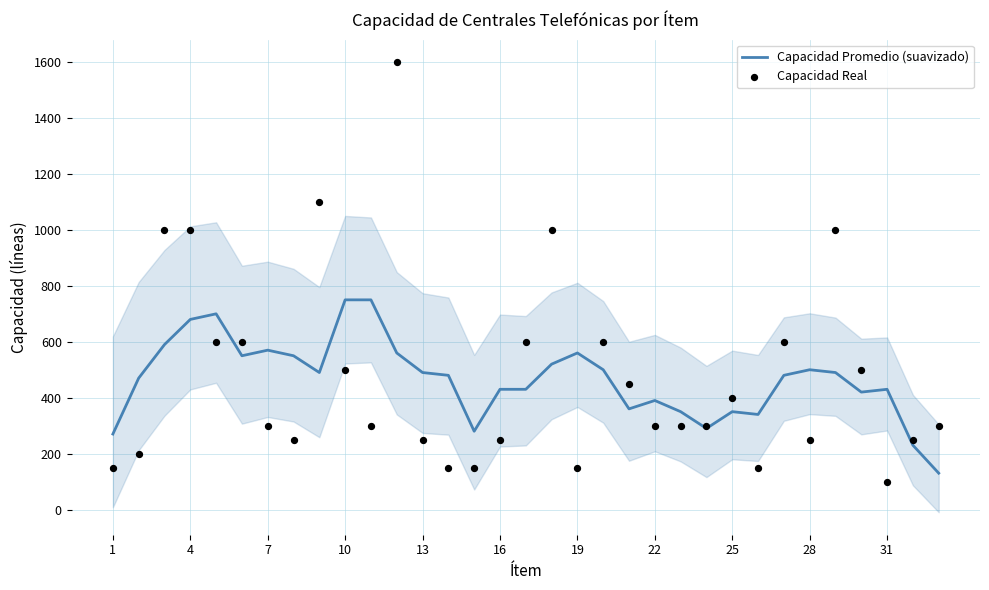

What is the maximum value for Capacidad Promedio (suavizado)?

750